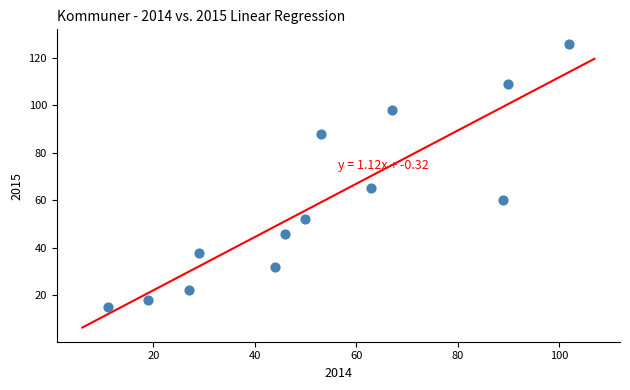

What Y value in the scatter plot is closest to 70?

65